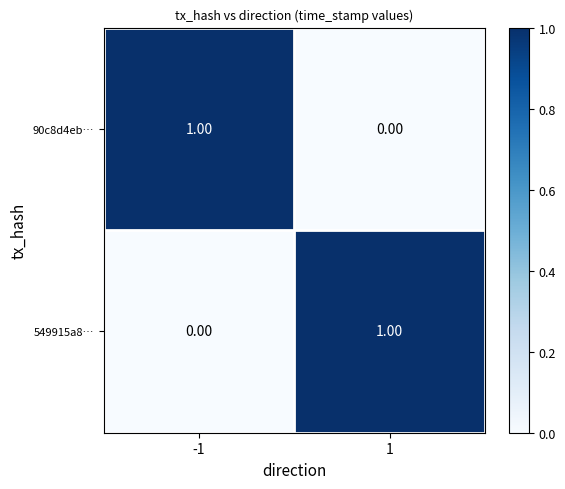

Rank the categories by 549915a8… value from highest to lowest.

1, -1